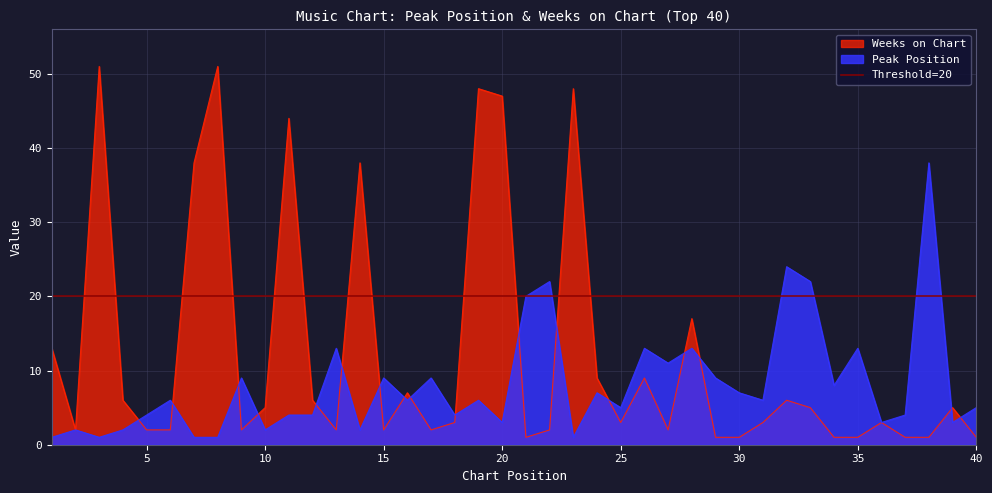

Which series has the largest total across all categories?

Weeks on Chart